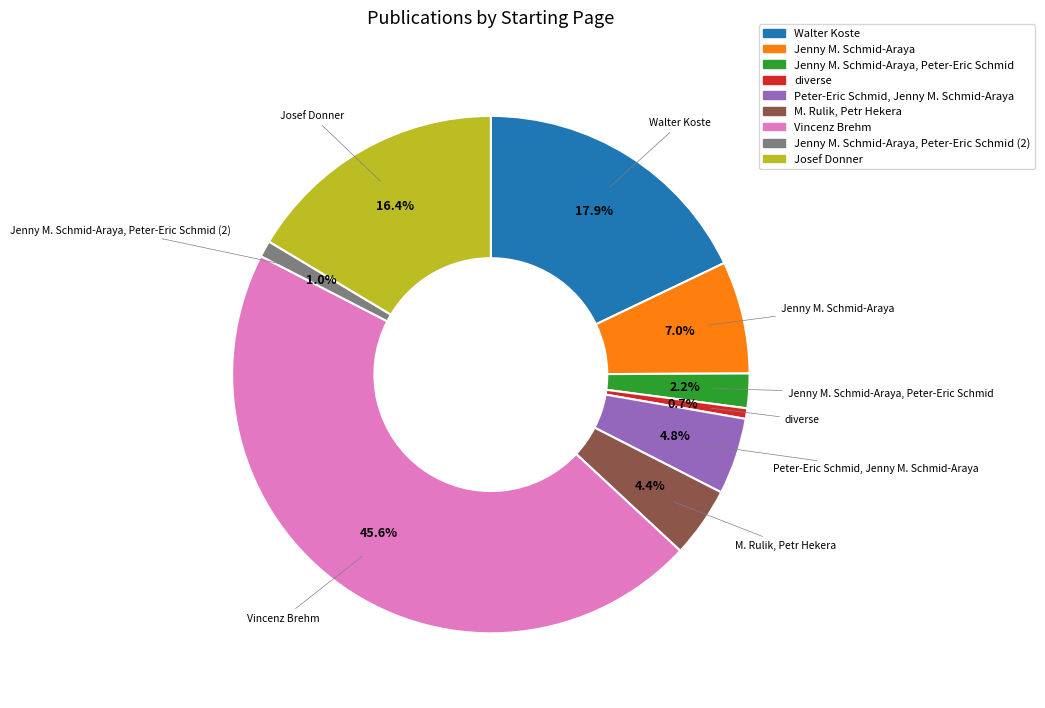

Rank the categories by value from highest to lowest.

Vincenz Brehm, Walter Koste, Josef Donner, Jenny M. Schmid-Araya, Peter-Eric Schmid, Jenny M. Schmid-Araya, M. Rulik, Petr Hekera, Jenny M. Schmid-Araya, Peter-Eric Schmid, Jenny M. Schmid-Araya, Peter-Eric Schmid (2), diverse